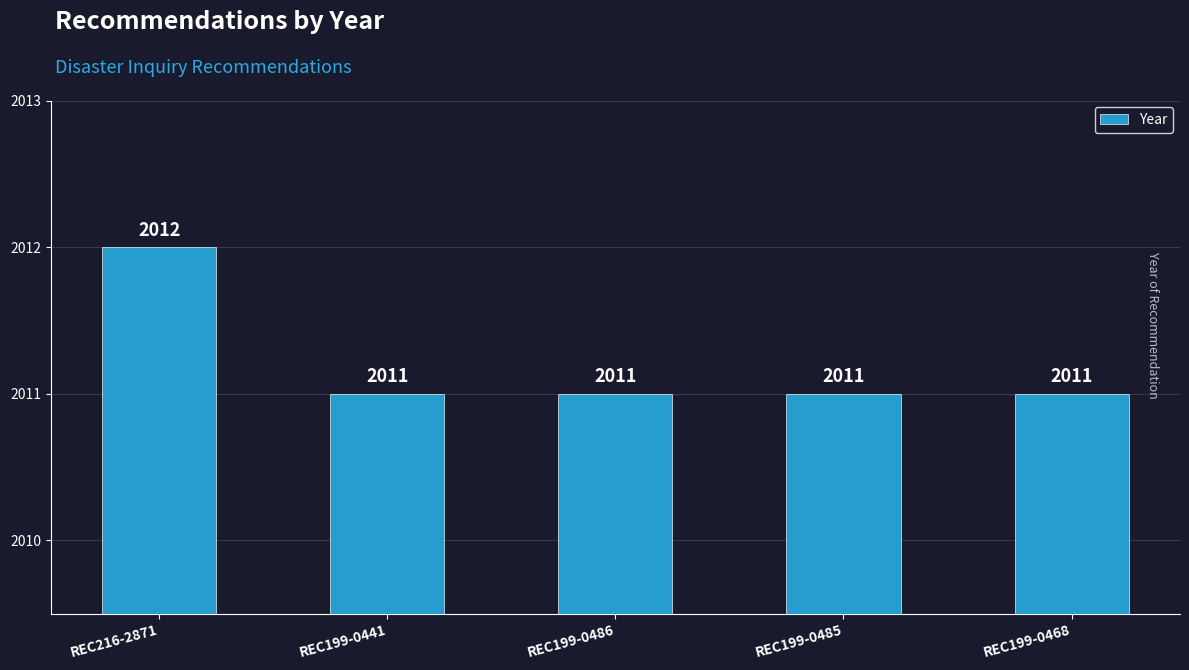

What is the difference between the maximum and second lowest values?

1